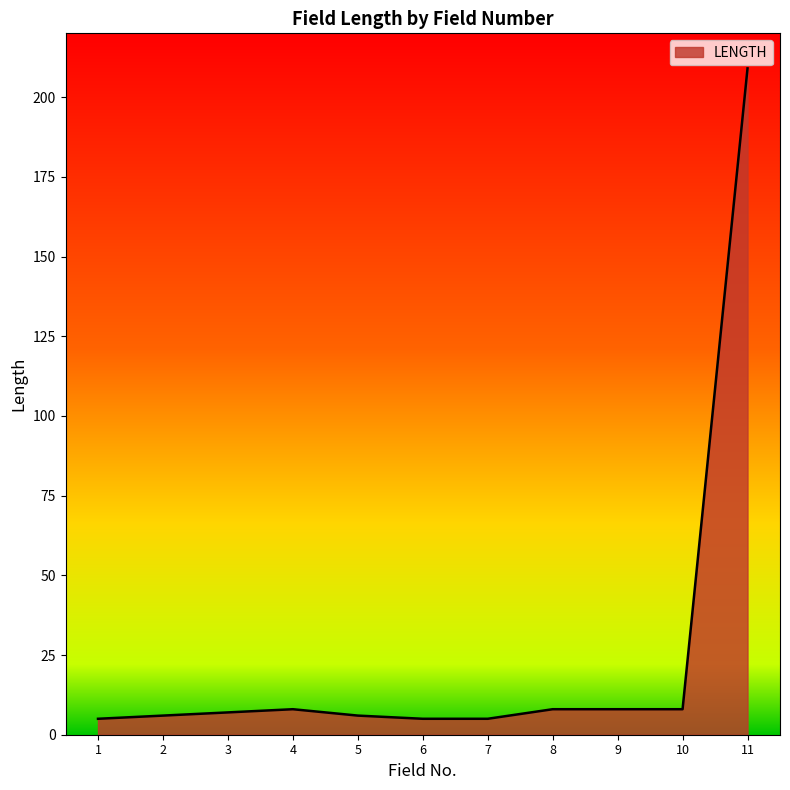

True or false: the data shows 8 at 10.

True